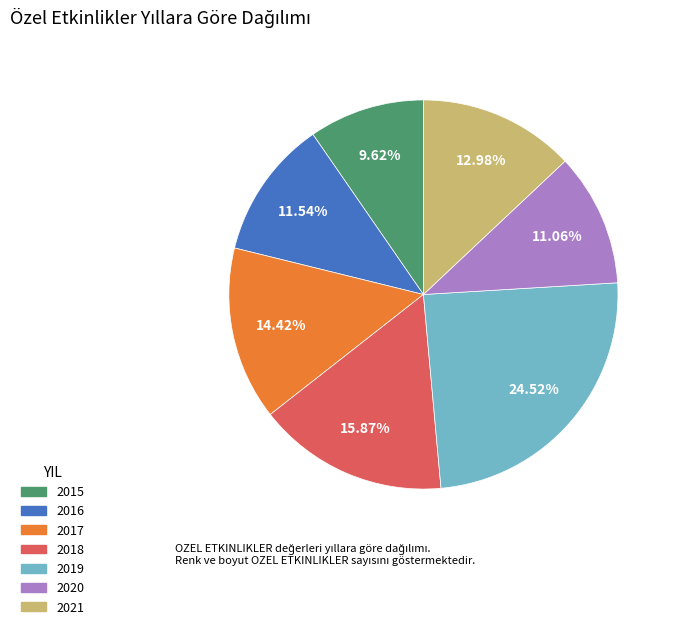

Do 2018 and 2015 together represent more than half of the pie?

No